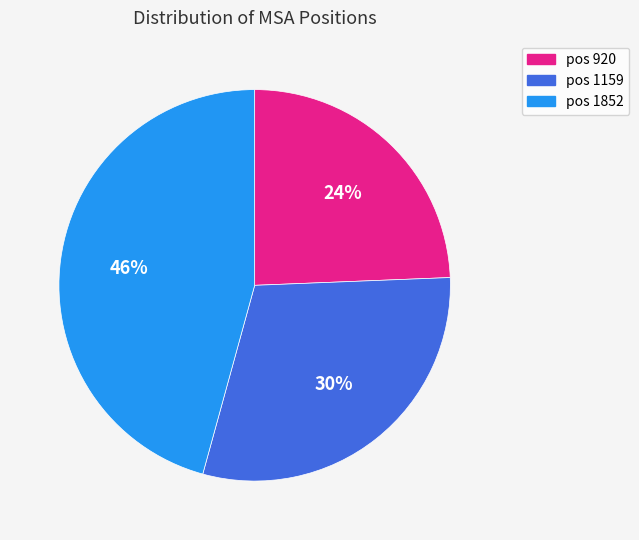

To the nearest percent, what is the average slice percentage?

33%